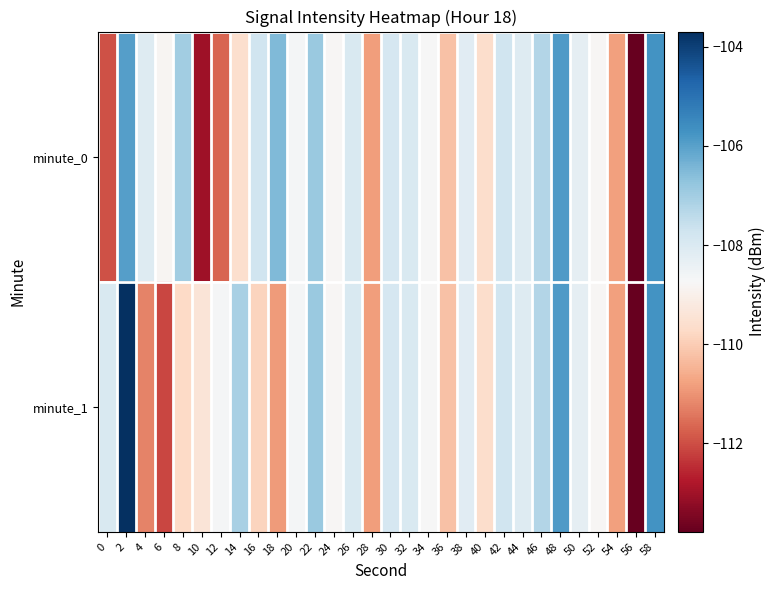

Reading left to right, extract all data points from this chart.

minute_0: 0=-111.9	2=-106.0	4=-108.1	6=-108.8	8=-107.0	10=-113.0	12=-111.7	14=-109.6	16=-107.8	18=-106.5	20=-108.6	22=-106.9	24=-108.8	26=-108.0	28=-110.9	30=-107.9	32=-108.0	34=-108.7	36=-110.2	38=-108.2	40=-109.6	42=-107.7	44=-108.1	46=-107.3	48=-105.9	50=-108.3	52=-108.8	54=-110.8	56=-113.8	58=-105.7
minute_1: 0=-108.0	2=-103.7	4=-111.3	6=-112.1	8=-109.7	10=-109.4	12=-108.7	14=-107.1	16=-109.9	18=-110.9	20=-108.6	22=-106.9	24=-108.8	26=-108.0	28=-110.9	30=-107.9	32=-108.0	34=-108.7	36=-110.2	38=-108.2	40=-109.6	42=-107.7	44=-108.1	46=-107.3	48=-105.9	50=-108.3	52=-108.8	54=-110.8	56=-113.8	58=-105.7